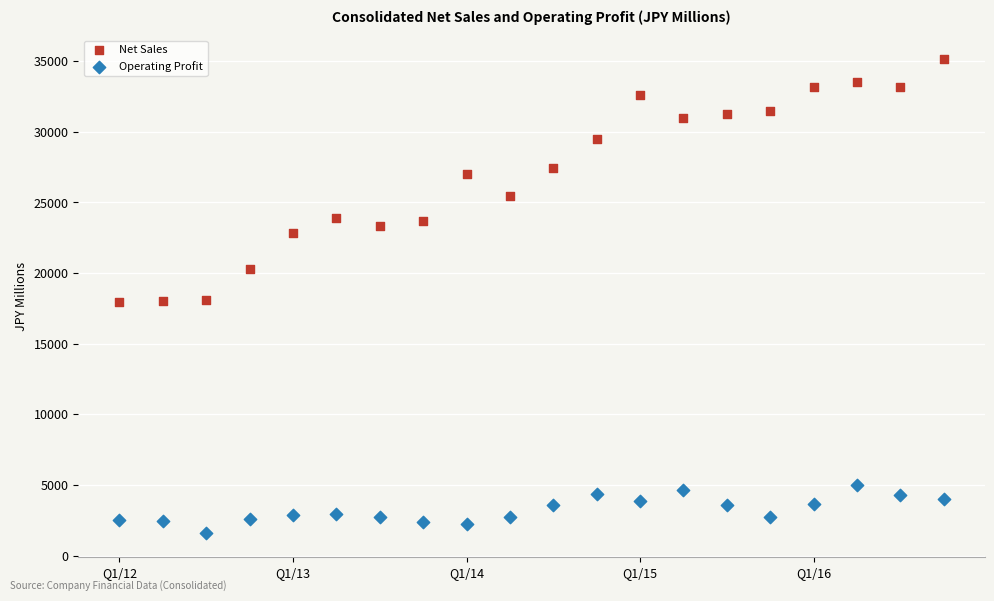

Which series contains the lowest Y value?

Operating Profit